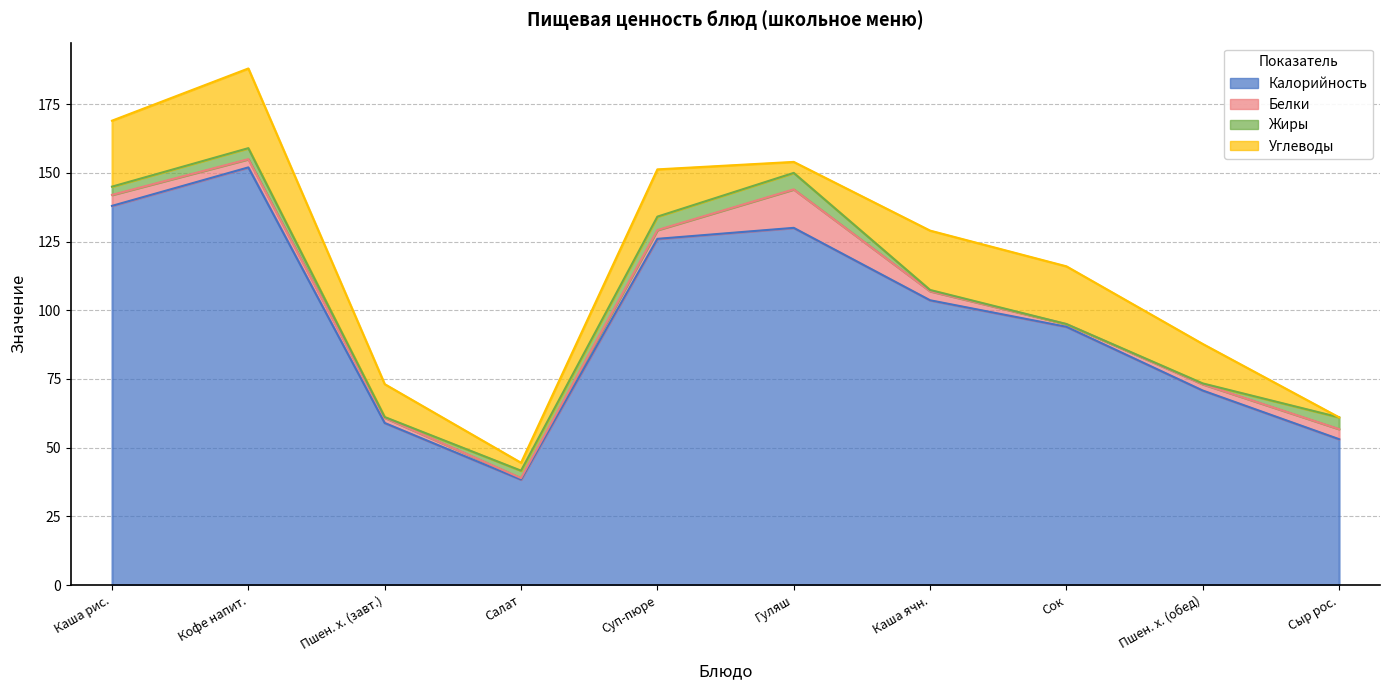

What is the sum of all Углеводы values?

146.0